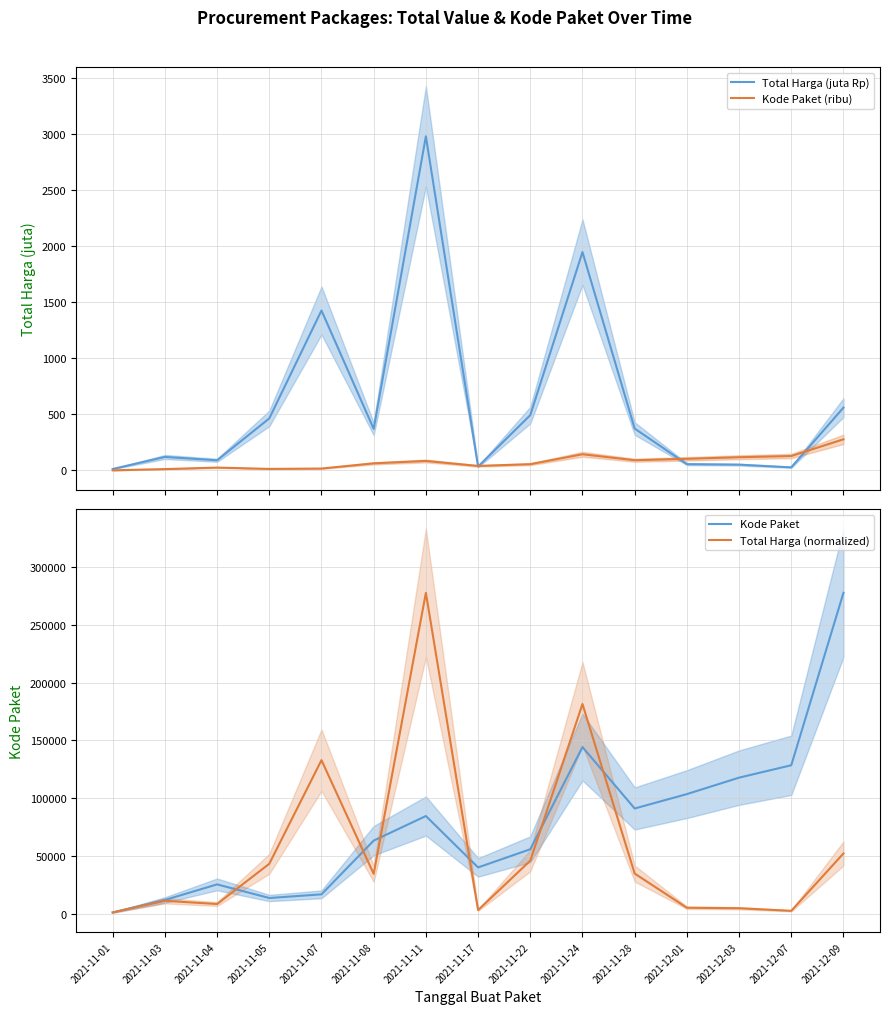

Which category has the highest value in the Total Harga (normalized) series?

2021-11-11